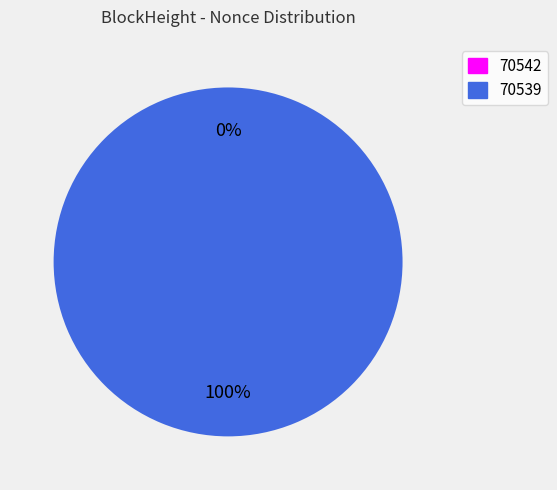

To the nearest percent, what portion does 70539 represent?

100%